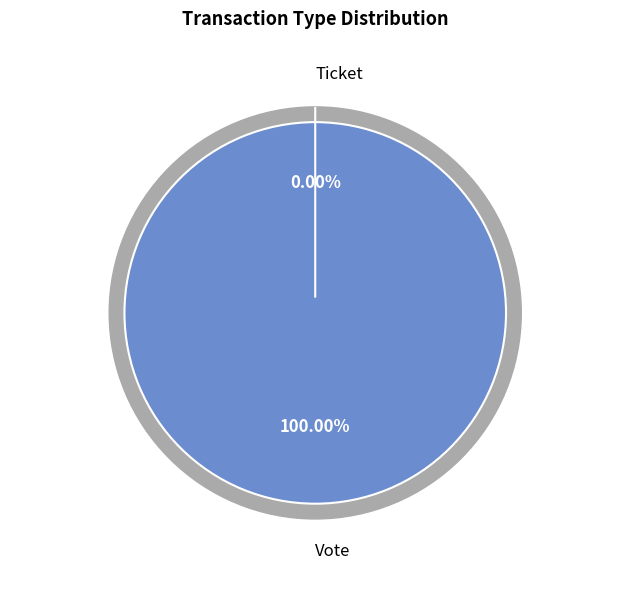

Which slice is the smallest?

Ticket